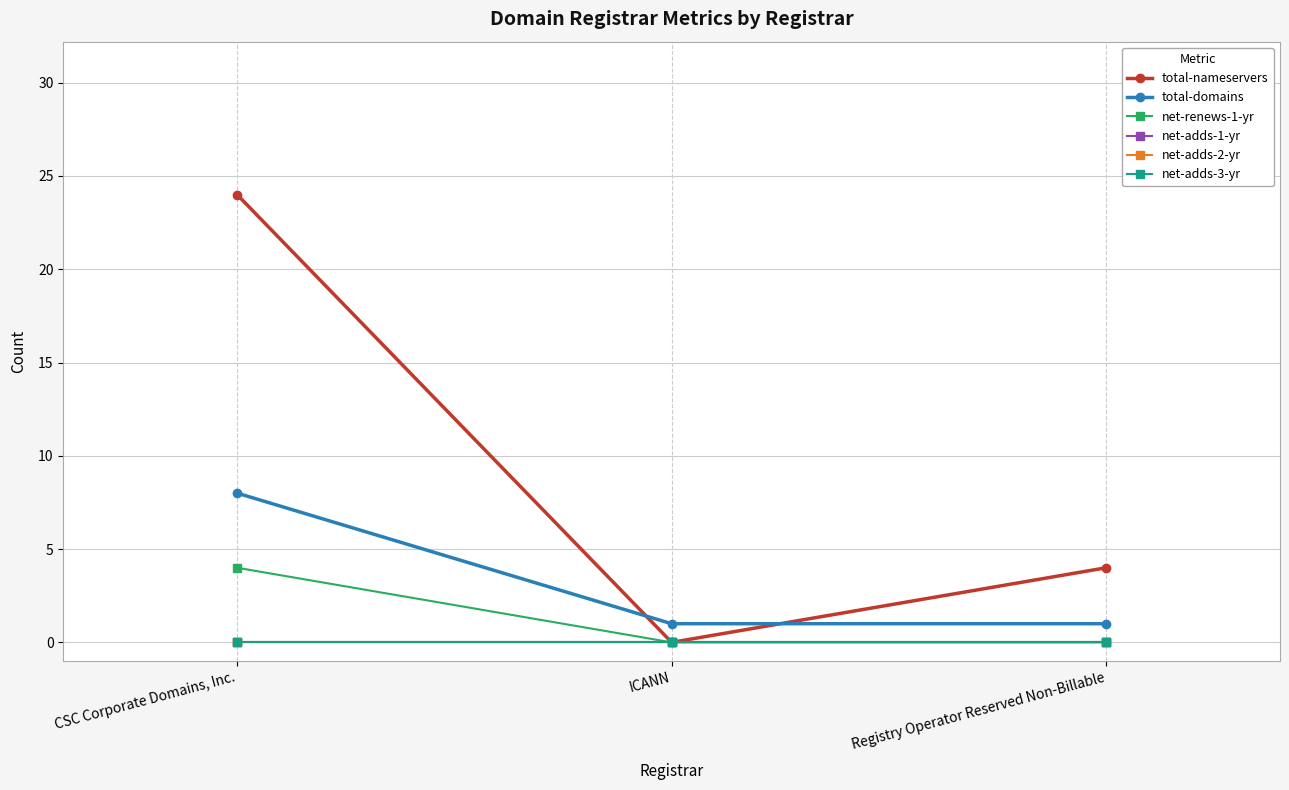

Is the value of total-domains at ICANN greater than the value of net-renews-1-yr at ICANN?

Yes